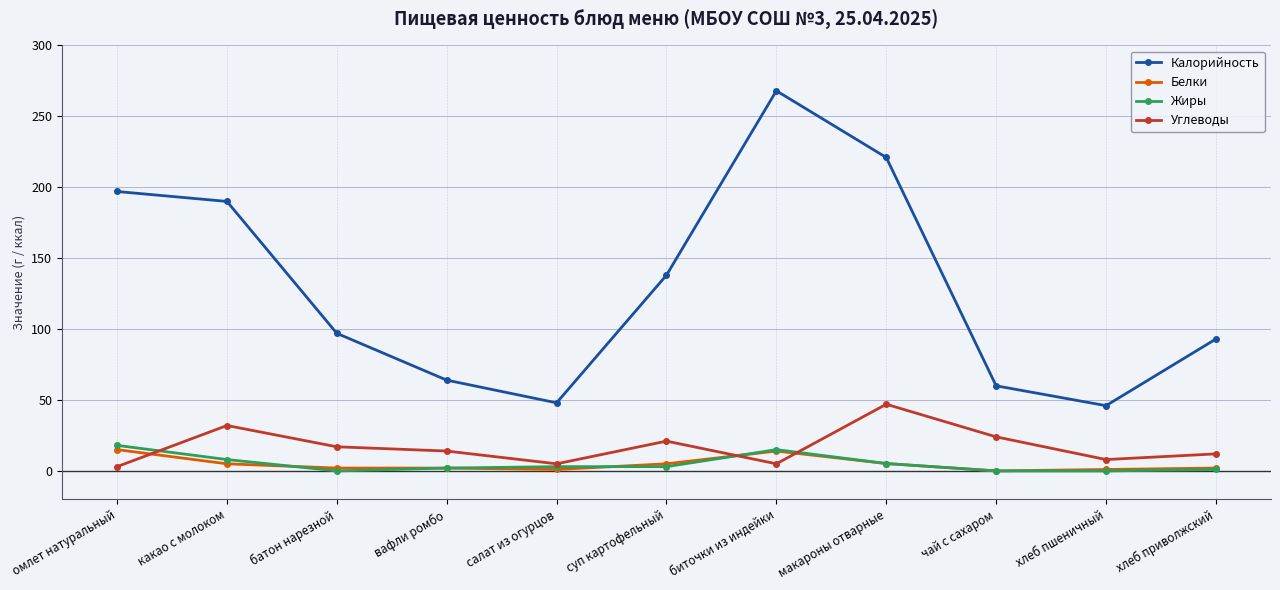

At which category does Углеводы reach its first local valley?

салат из огурцов